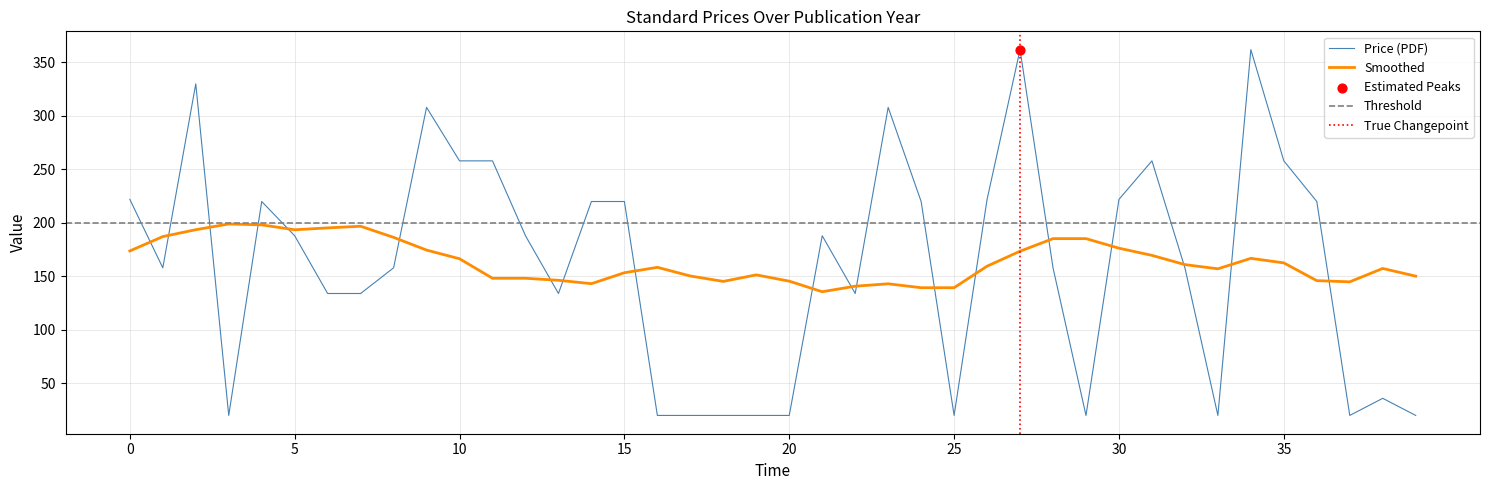

True or false: Price (PDF) has a value of 222.0 at 30.

True